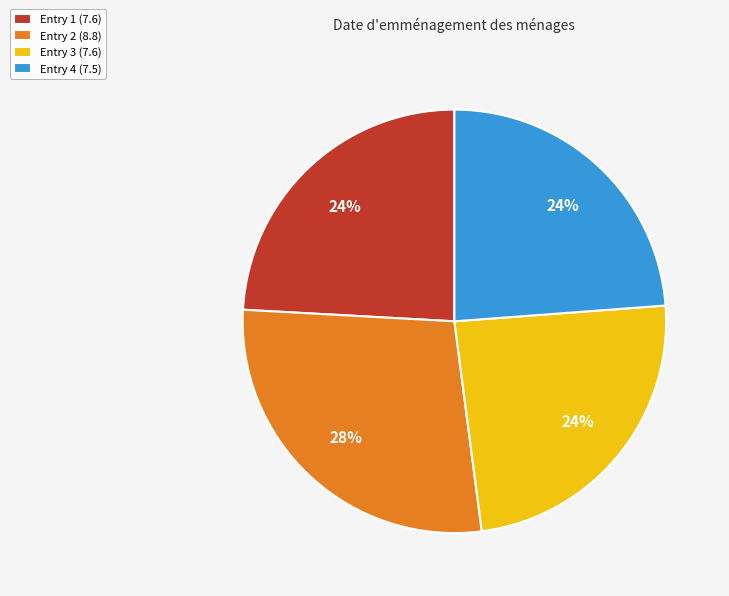

Is it true that Entry 4 (7.5) is 24% of the pie?

True